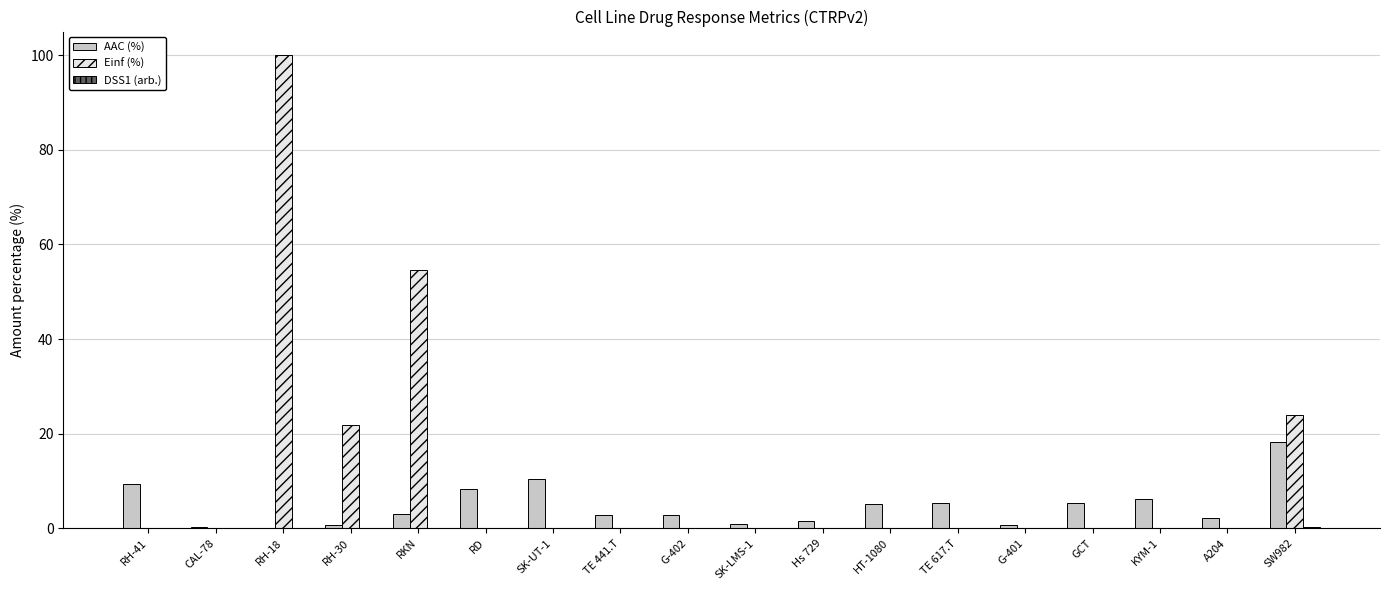

Between TE 441.T and SK-LMS-1, which series saw the biggest shift?

AAC (%)